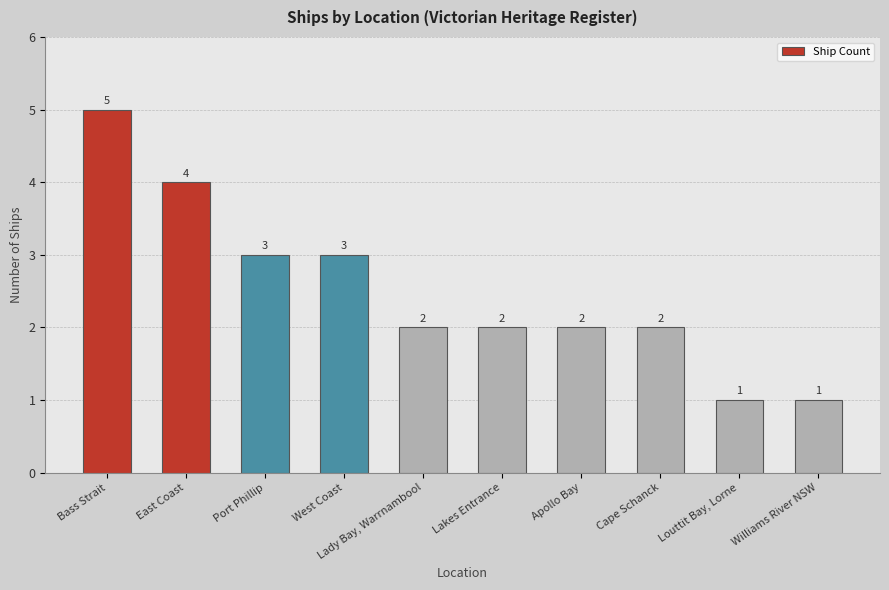

Reading left to right, transcribe all the data shown in this chart.

5	4	3	3	2	2	2	2	1	1